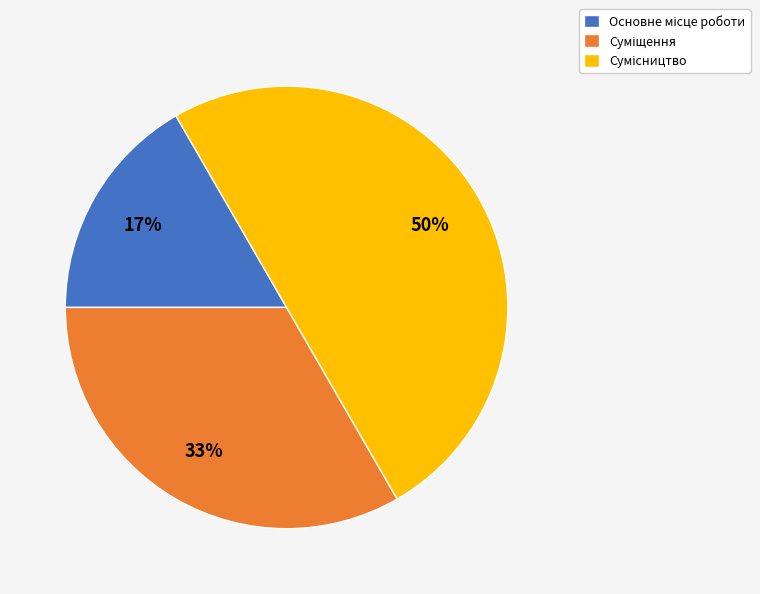

To the nearest percent, what is the average slice percentage?

33%